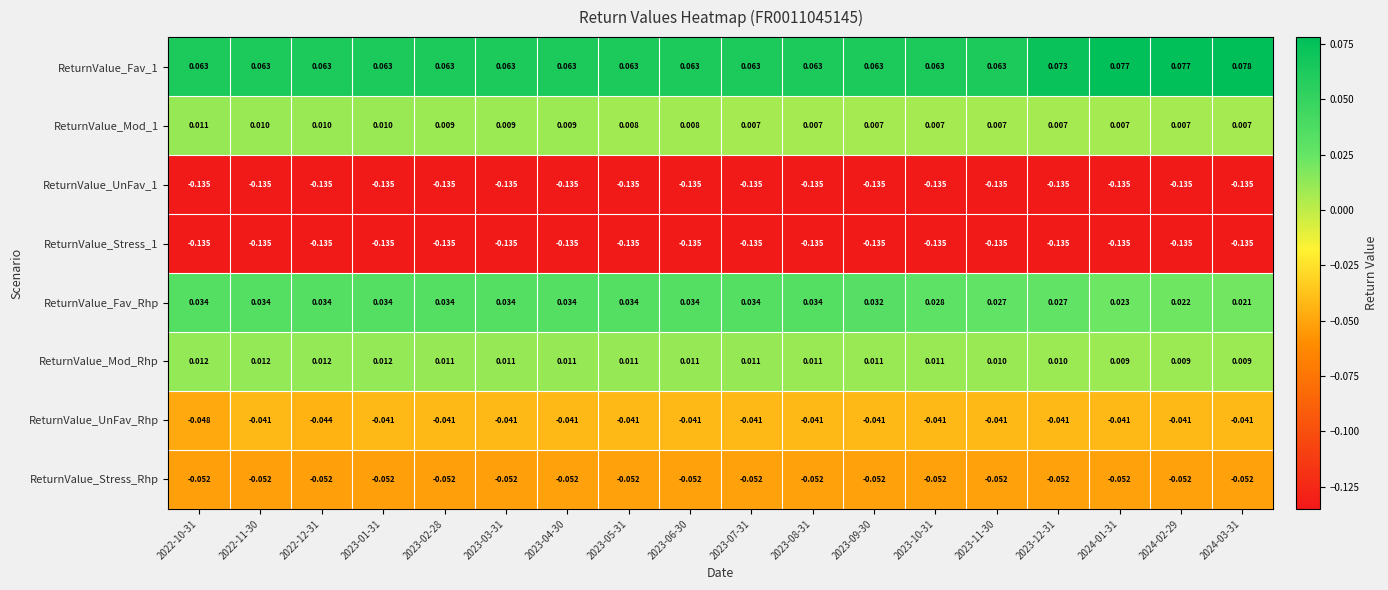

At which category does the chart reach its peak across all series?

2024-03-31